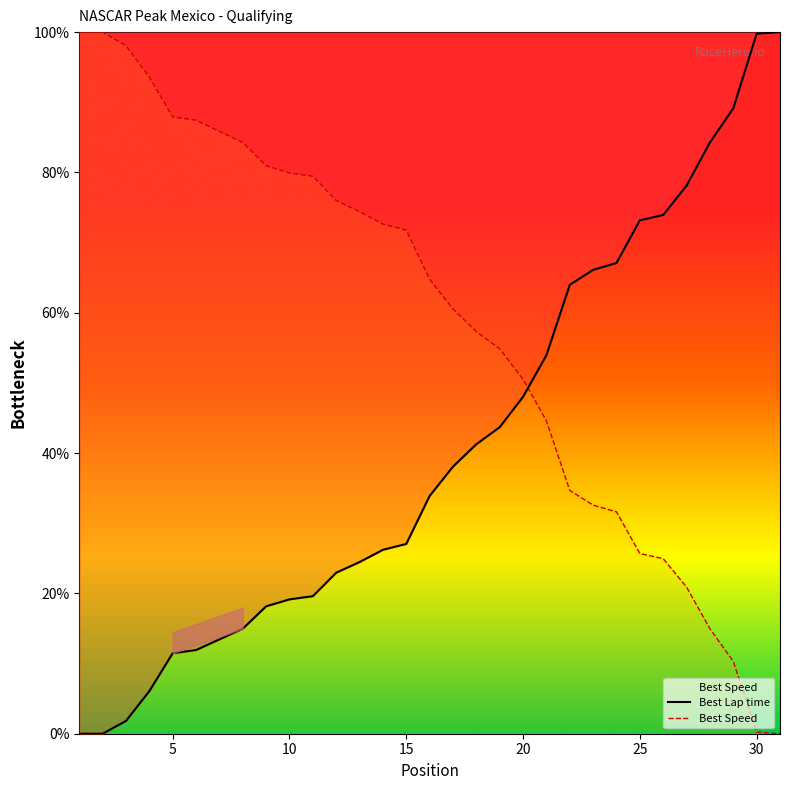

True or false: Best Speed has more than 0 interior local peaks.

False